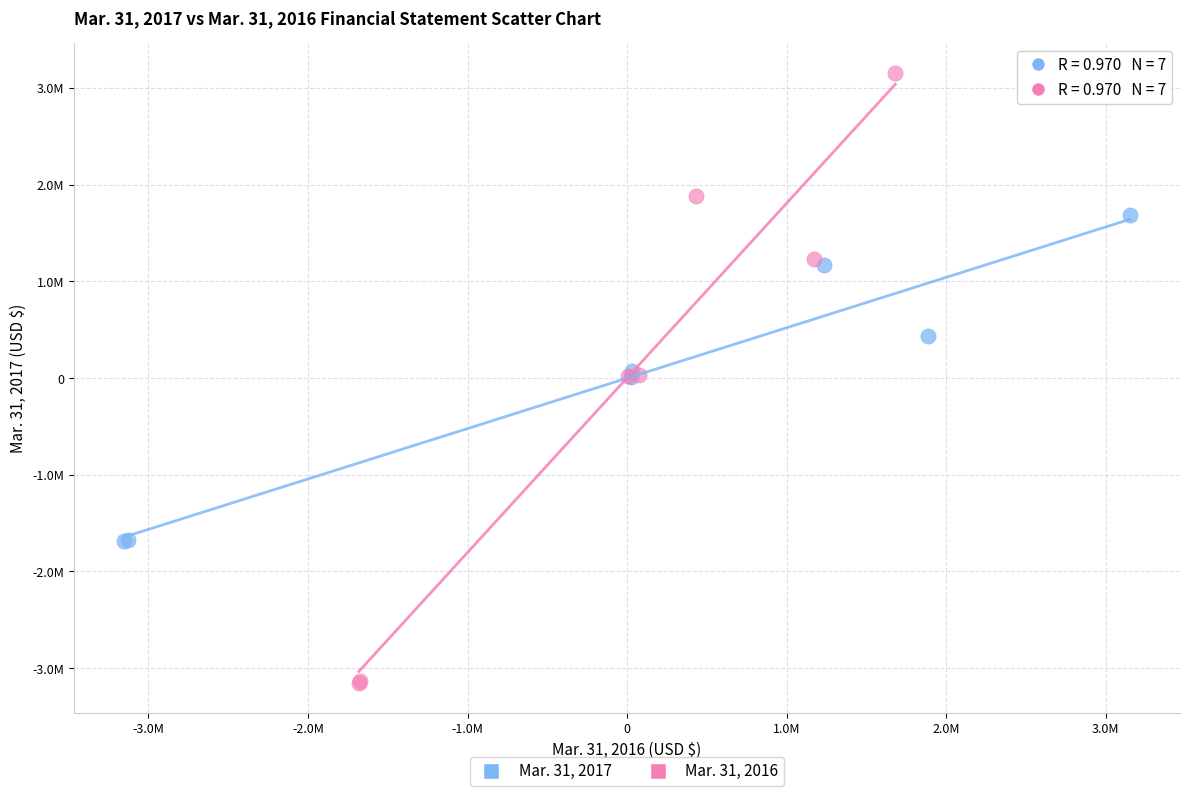

Which series reaches the maximum Y coordinate?

Mar. 31, 2016